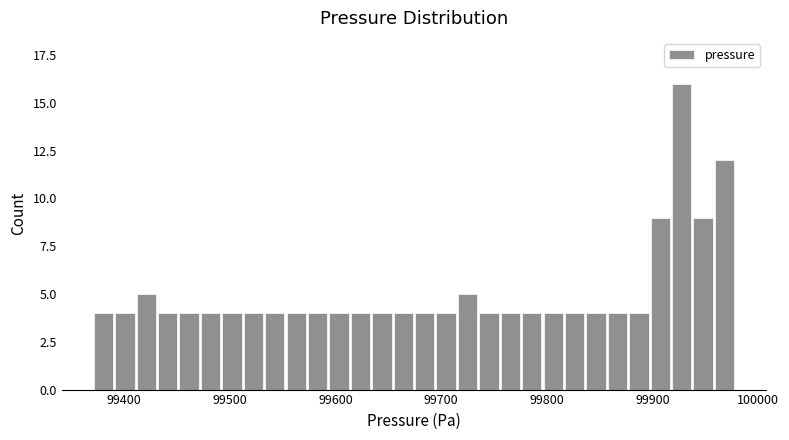

Around what value on the x-axis is the tallest bar? Give the approximate position of its centre, as read against the axis.

99930